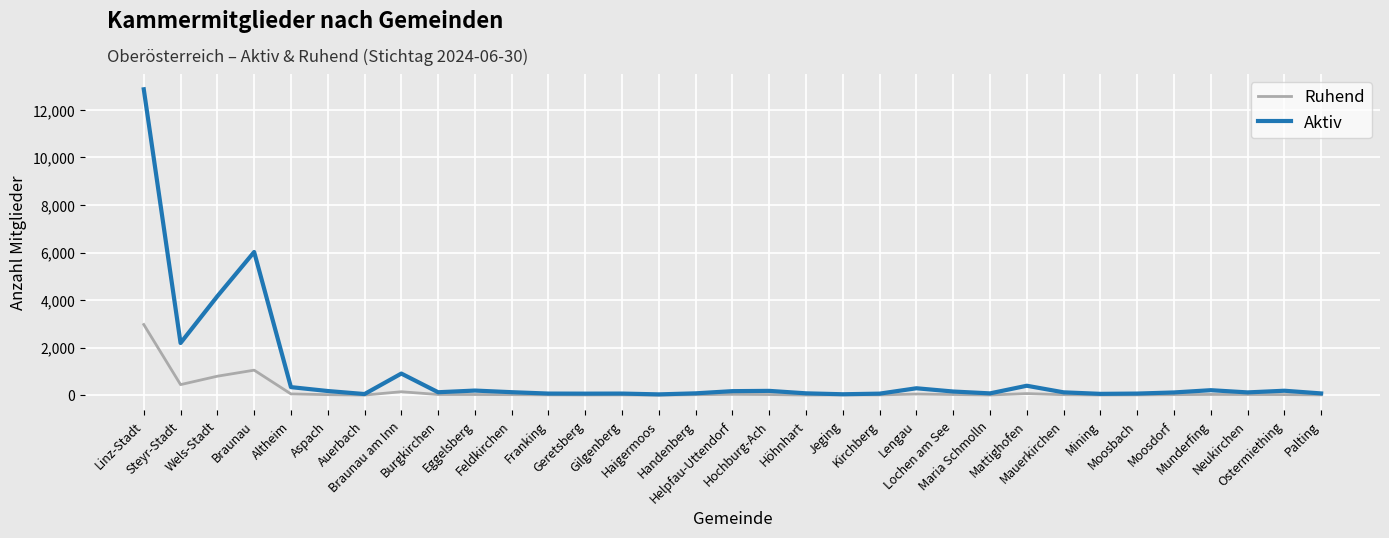

List the series in order of their peak value, highest first.

Aktiv, Ruhend